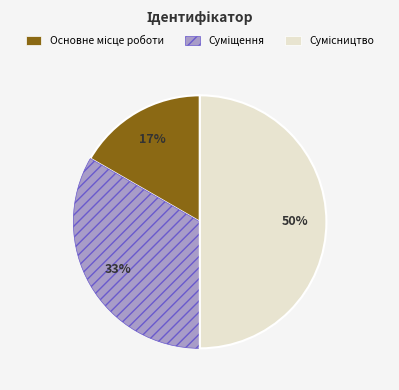

To the nearest percent, what is the difference between the largest and smallest slice percentages?

33%